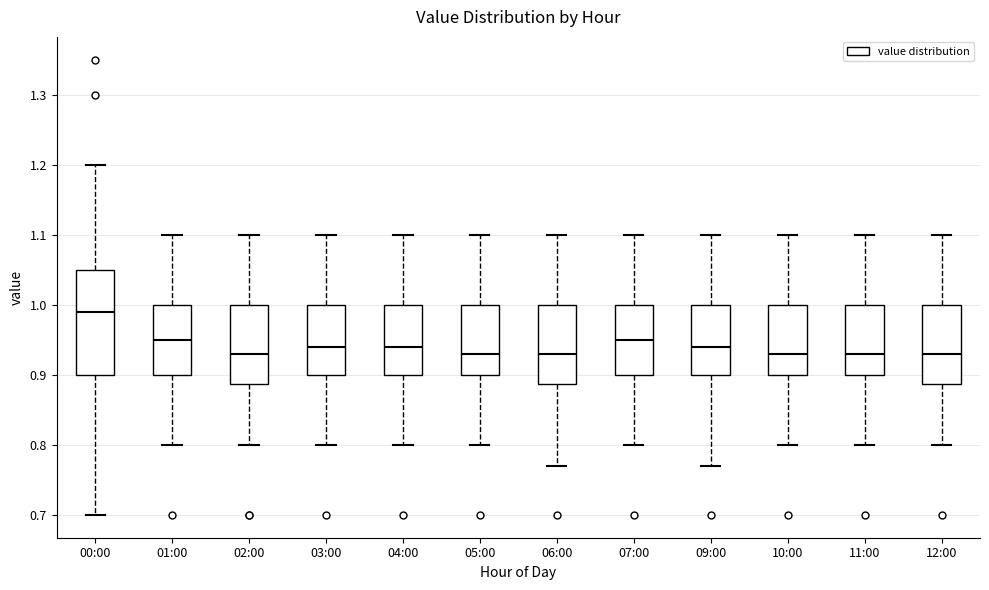

Which box is the tallest, from its lower edge to its upper edge?

00:00